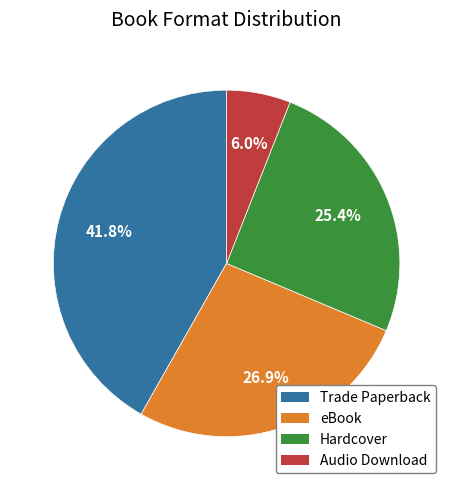

Rank the categories by value from highest to lowest.

Trade Paperback, eBook, Hardcover, Audio Download